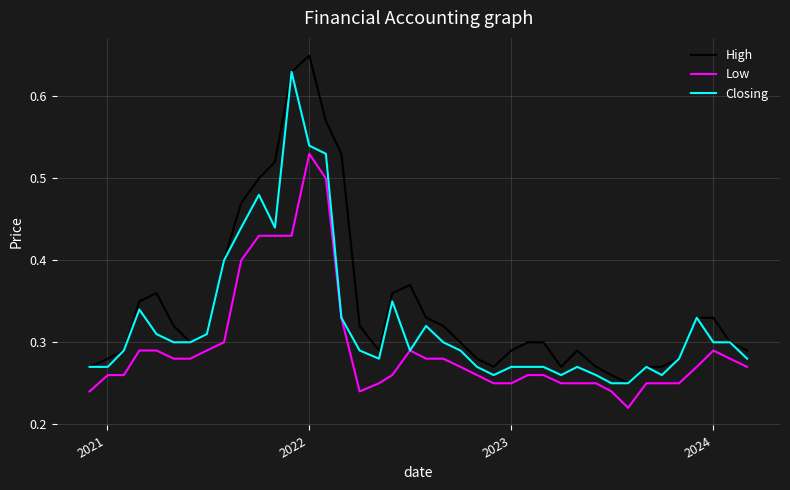

Rank the series by their average value, from highest to lowest.

High, Closing, Low